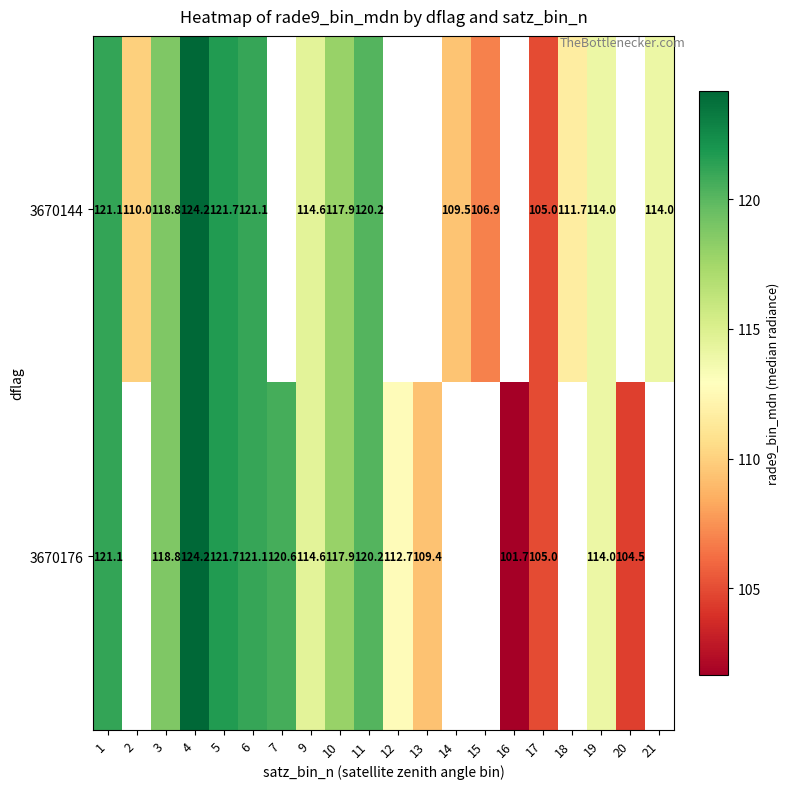

Is the value of 3670144 at 1 greater than the value of 3670176 at 13?

Yes